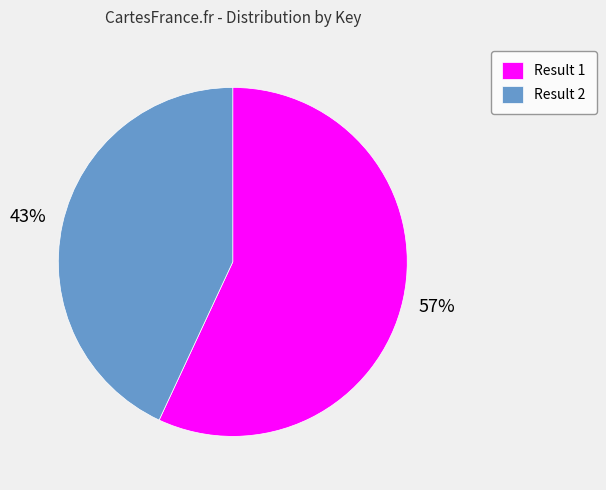

What is the ratio of the value at Result 2 to the value at Result 1?

0.8